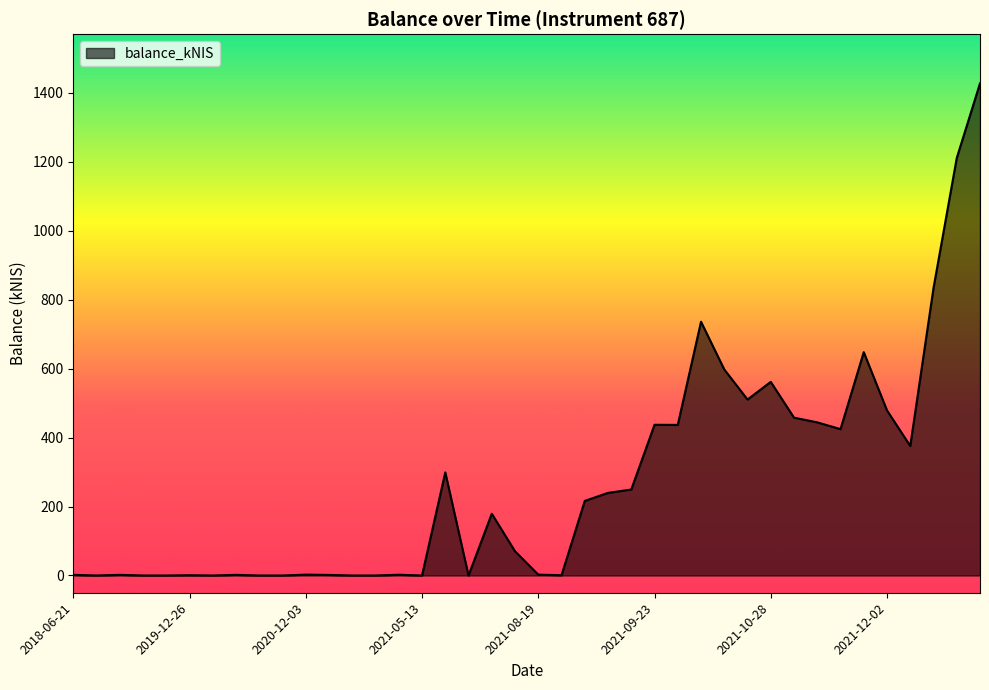

What is the difference between the maximum and minimum values?

1426.9